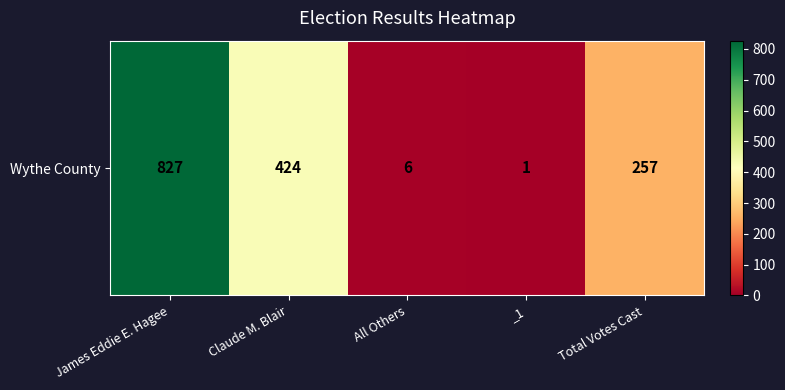

What is the difference between the maximum and second lowest values?

821